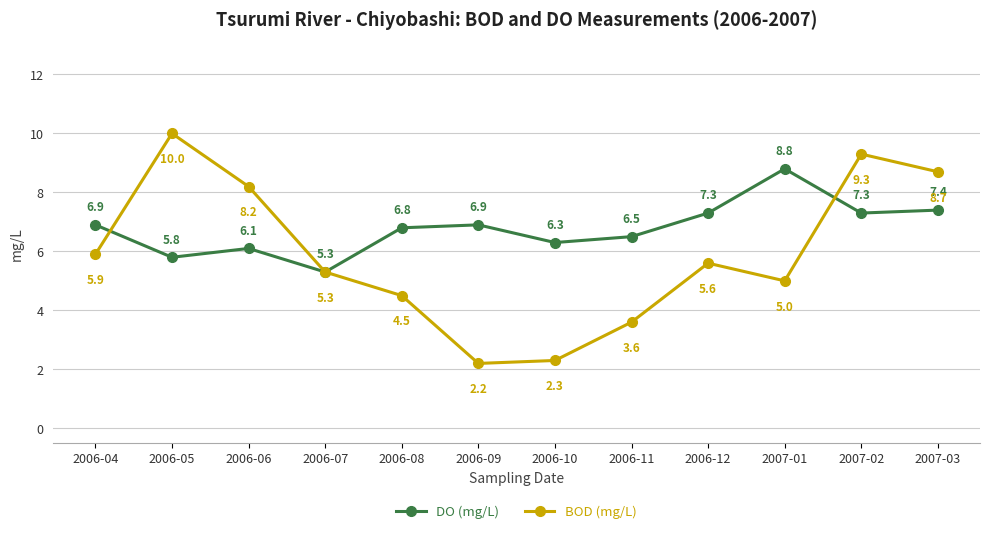

True or false: DO (mg/L) has a value of 6.5 at 2006-11.

True